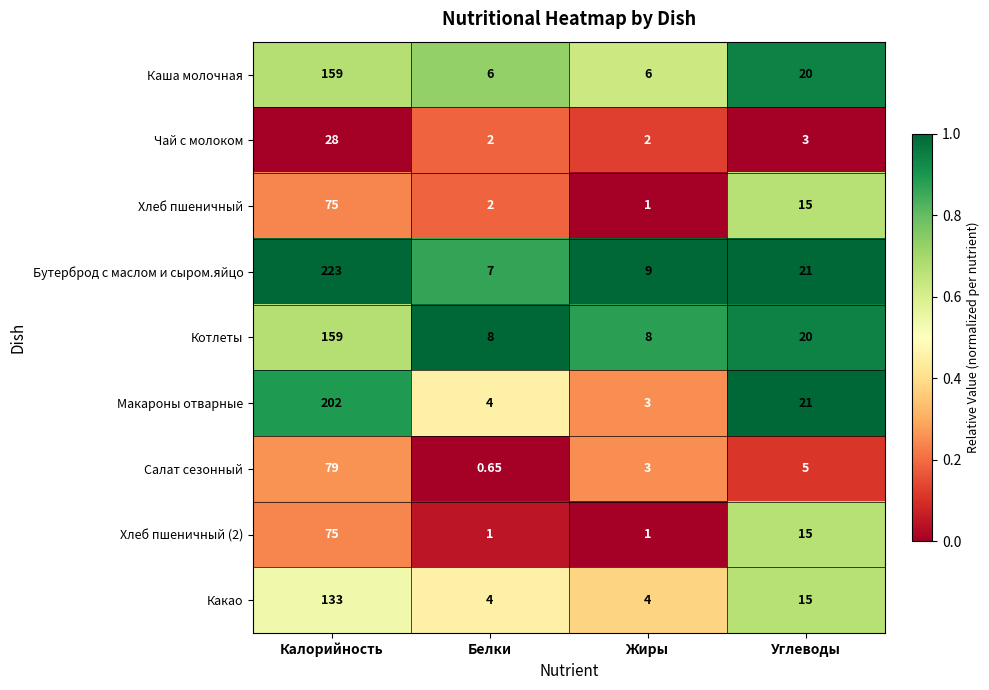

Where does the Бутерброд с маслом и сыром.яйцо series first go above 21?

Калорийность